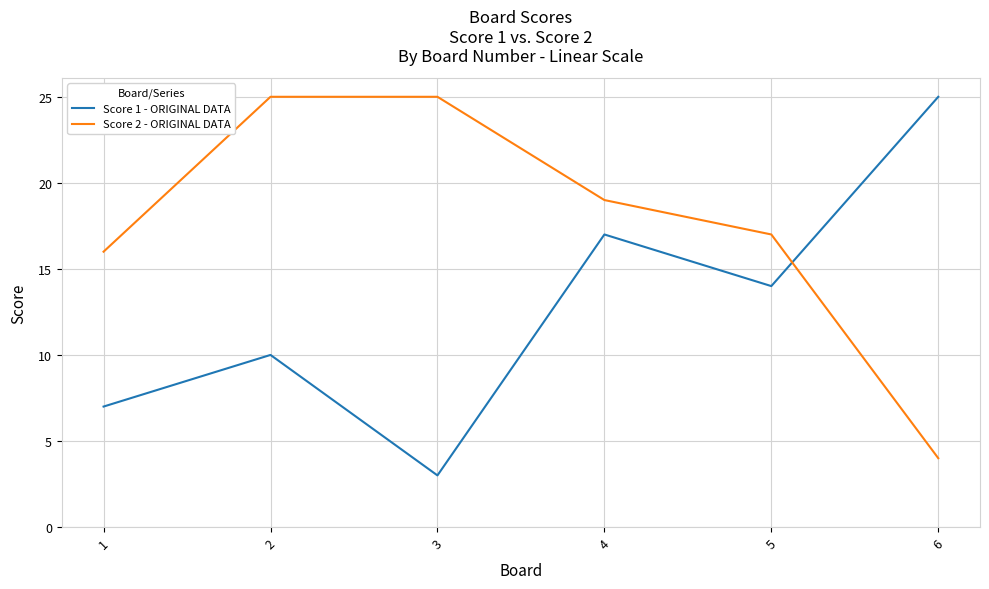

At which label does Score 1 - ORIGINAL DATA first exceed 14?

4